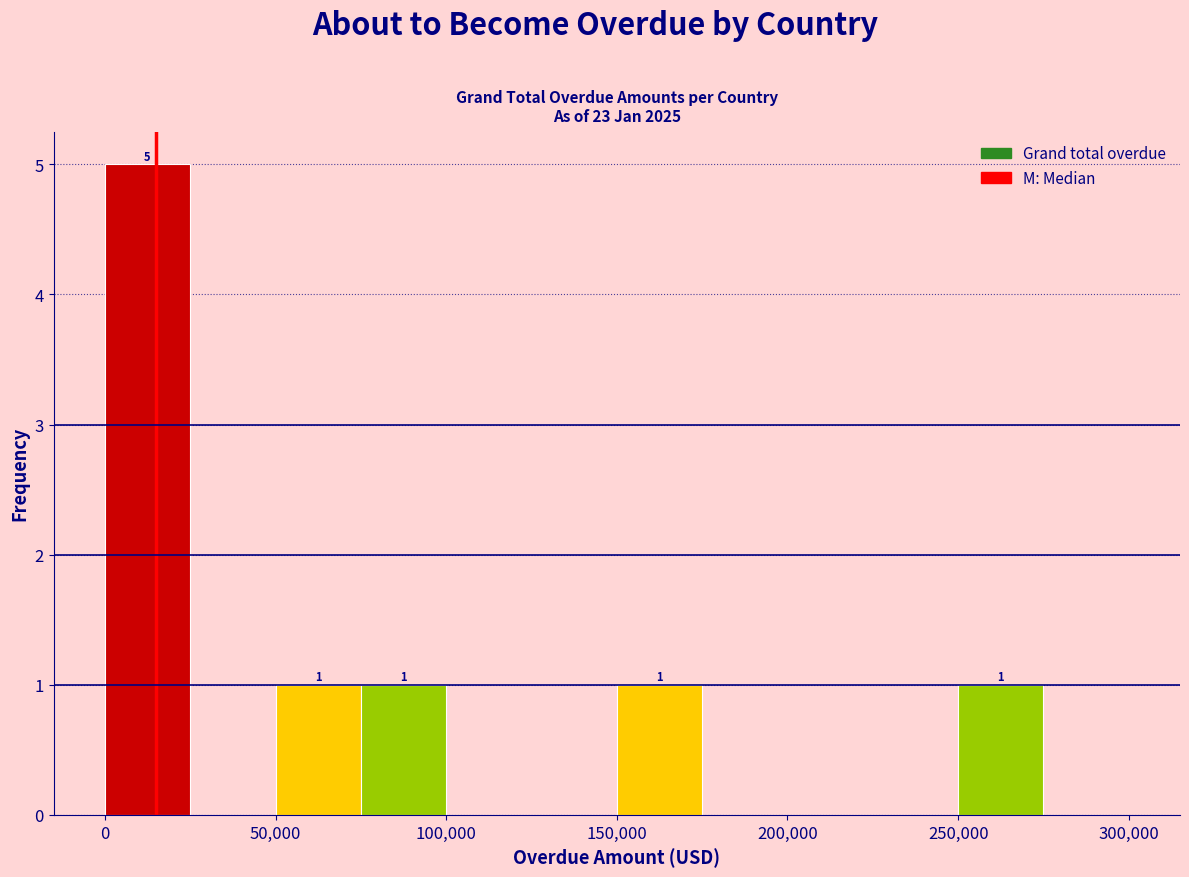

Which range on the x-axis has the tallest bar?

0 to 25000